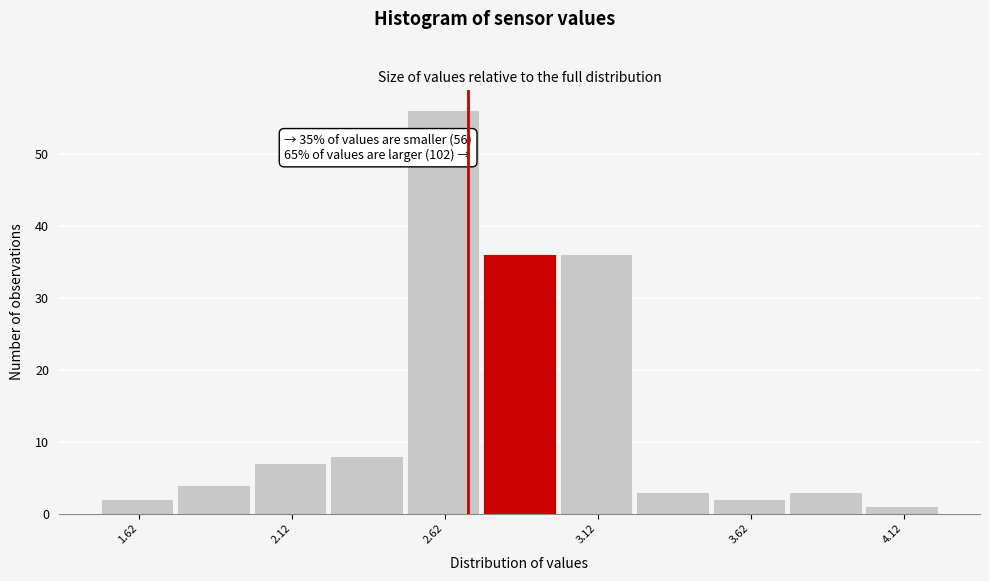

Over which range of the x-axis is the bar tallest?

2.50 to 2.75